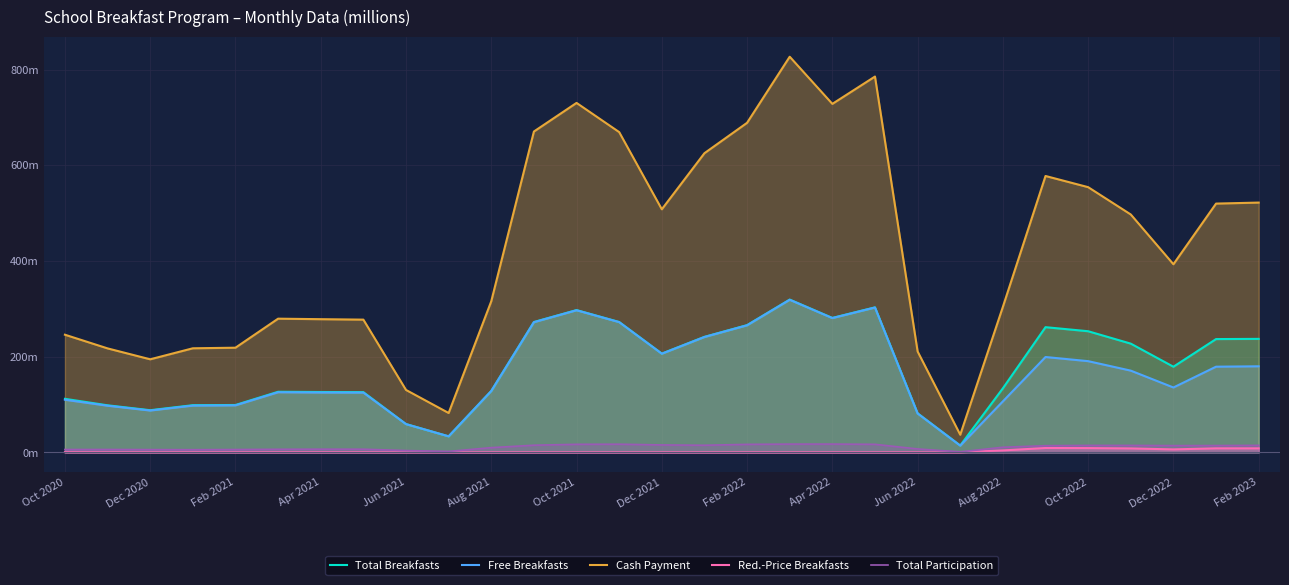

True or false: Total Breakfasts and Total Participation cross at least once.

False